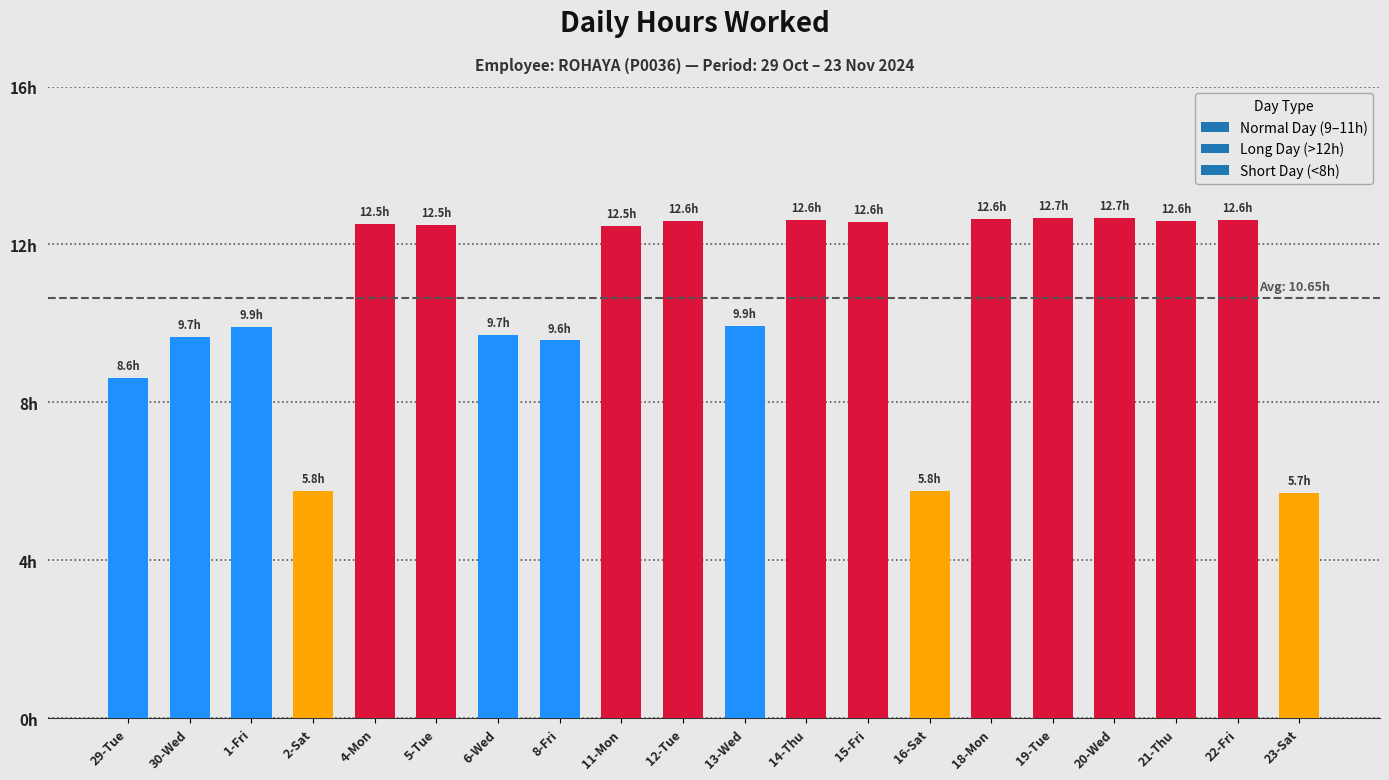

Does the chart contain any negative values?

No